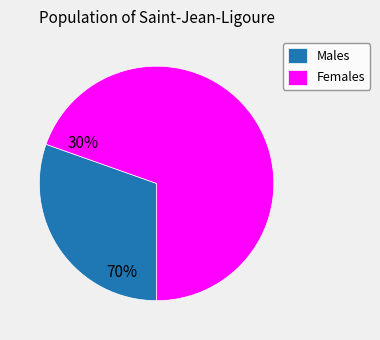

What is the largest slice in the pie chart?

Females